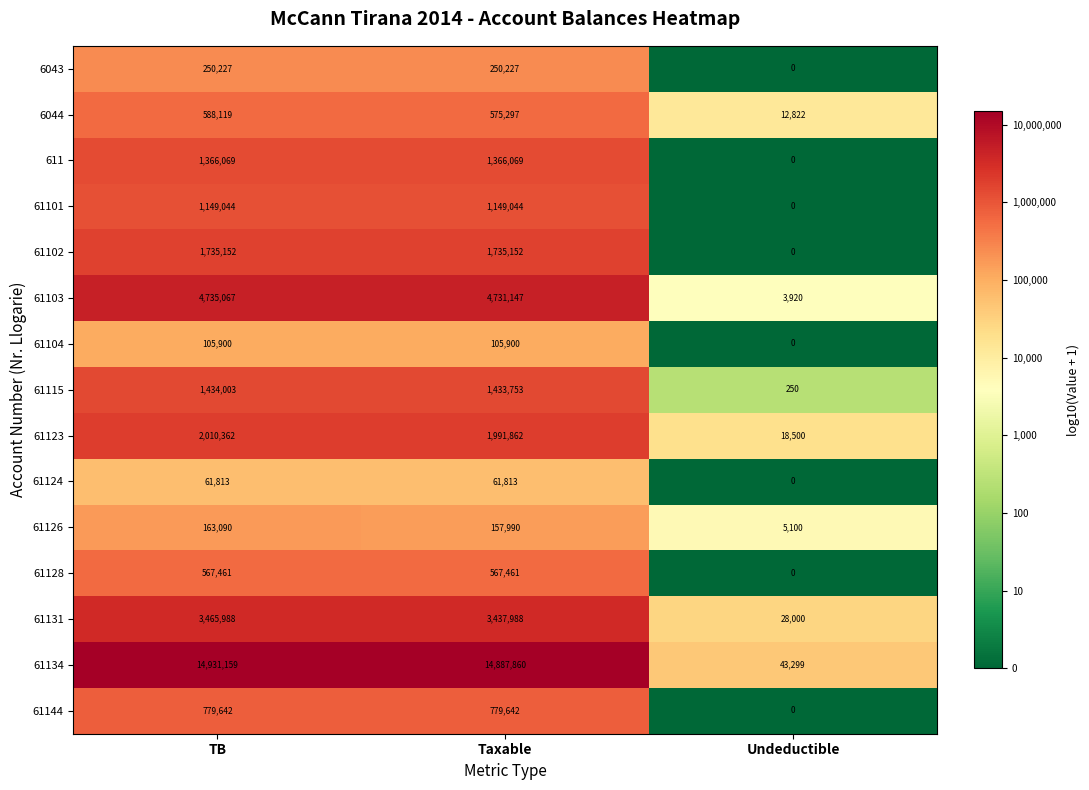

How many values in 61101 are above zero?

2